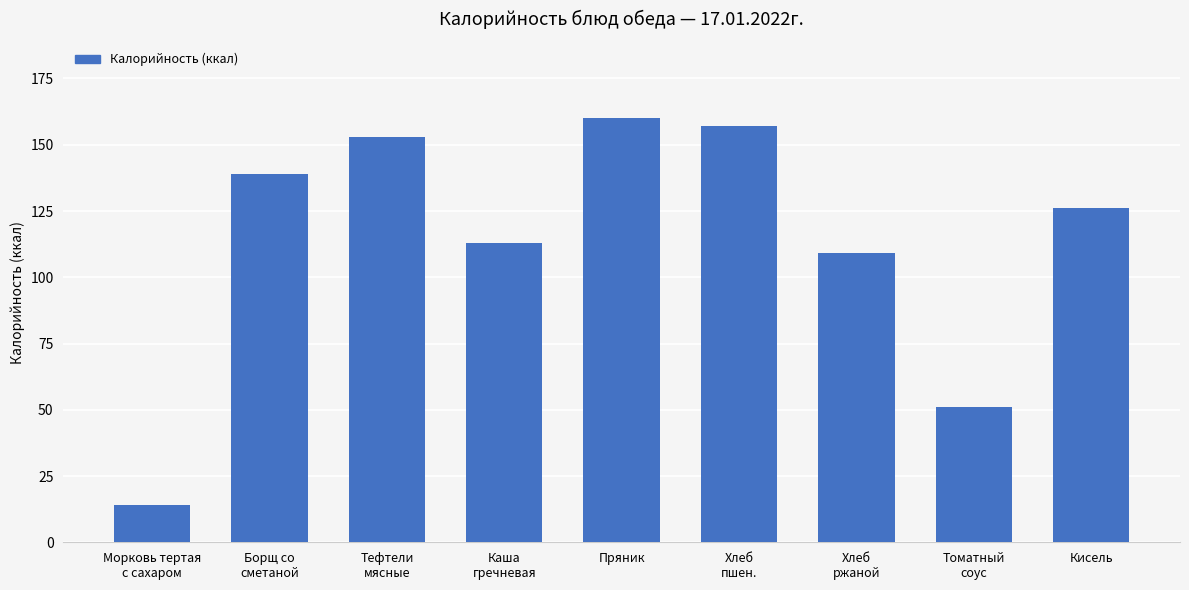

List the labels in order of value, largest first.

Пряник, Хлеб
пшен., Тефтели
мясные, Борщ со
сметаной, Кисель, Каша
гречневая, Хлеб
ржаной, Томатный
соус, Морковь тертая
с сахаром